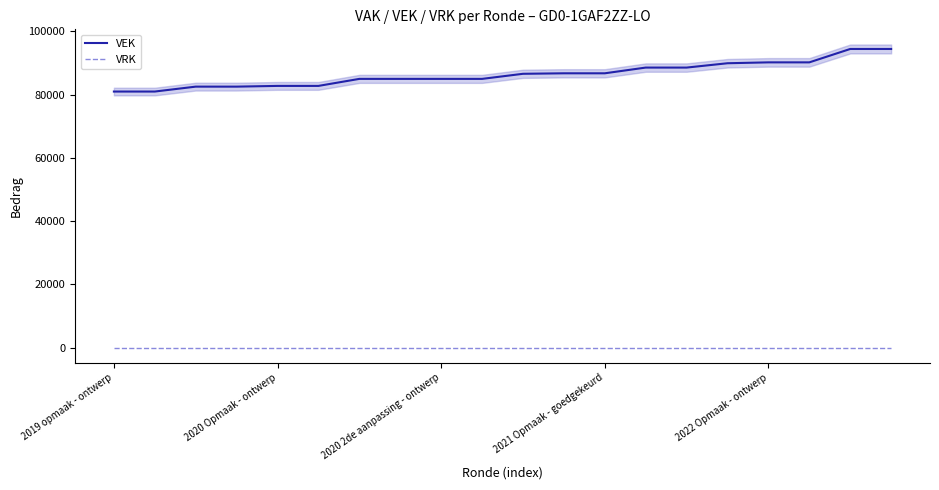

True or false: VRK has more than 0 interior local peaks.

False